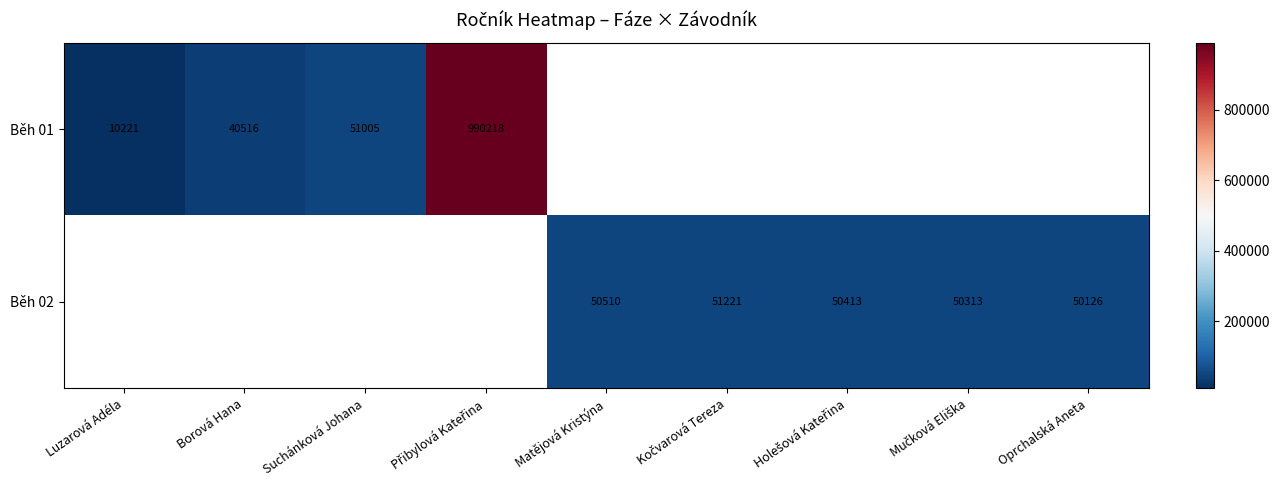

Is it true that Běh 01 equals 10221 at Luzarová Adéla?

True